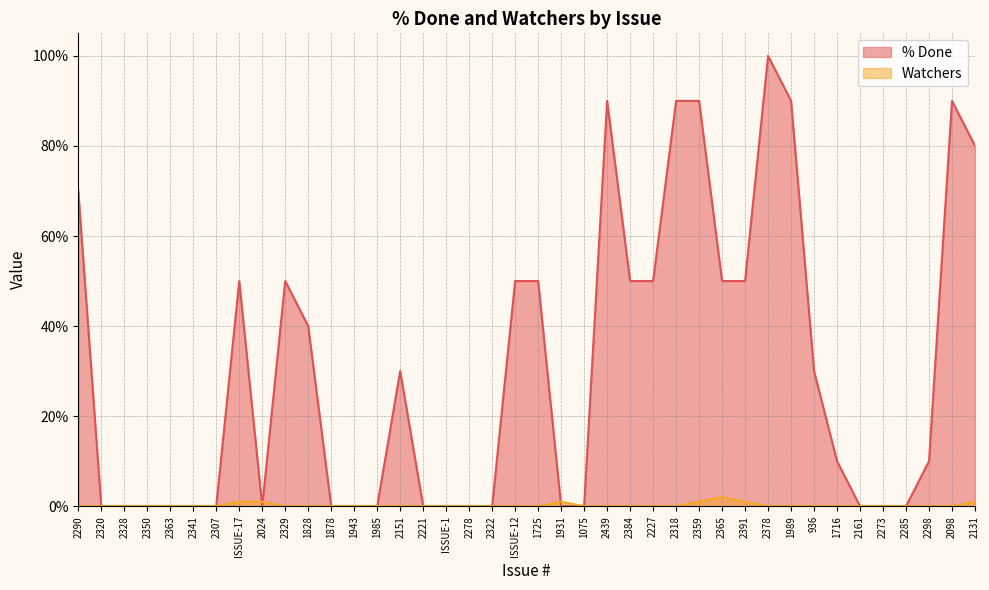

Is it true that Watchers equals 1 at 2161?

False